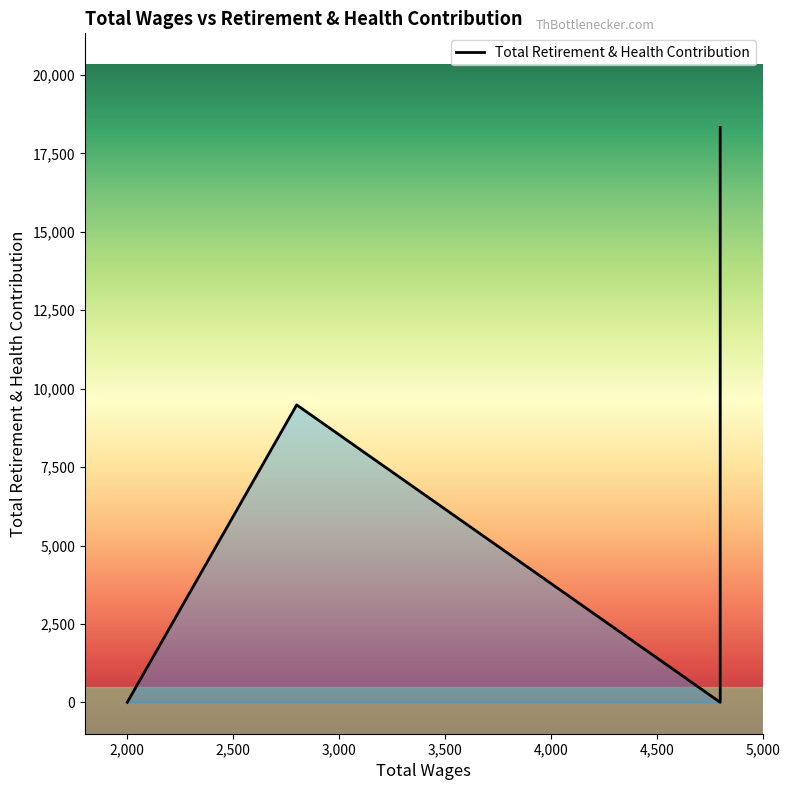

Read the value at 2800.0.

9482